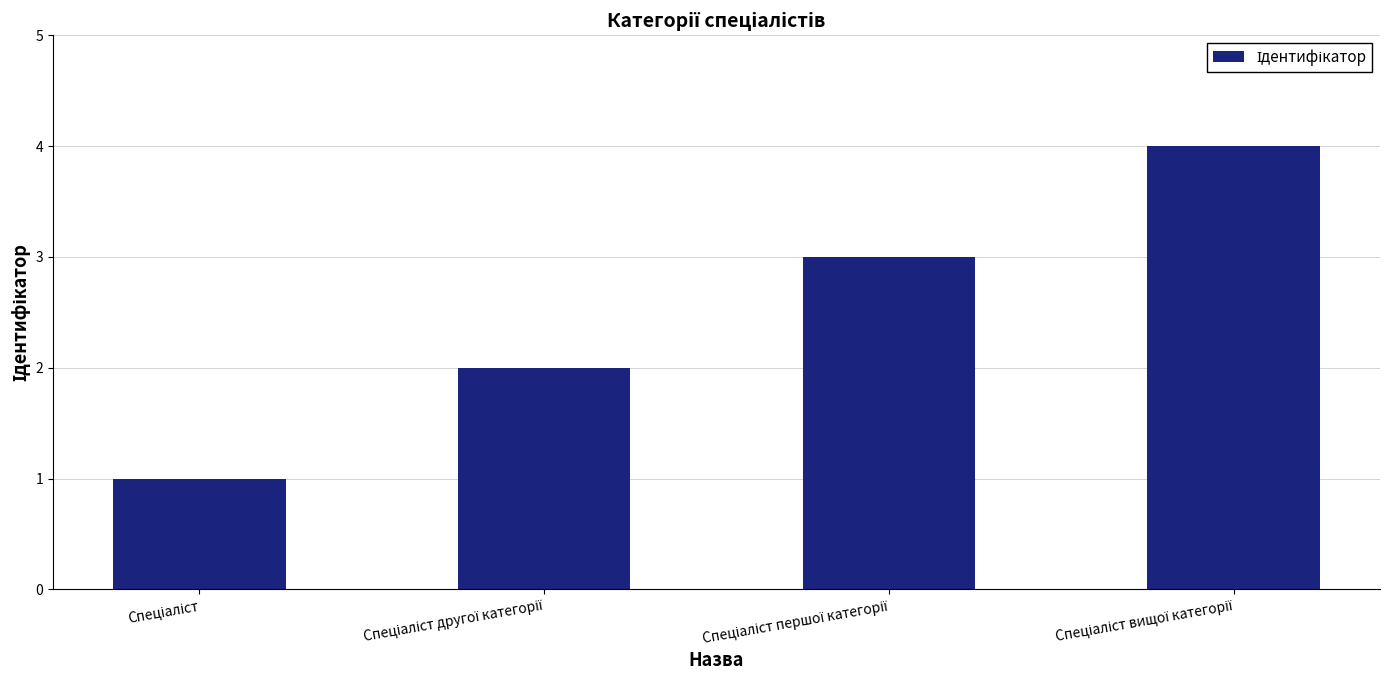

What is the sum of all values?

10